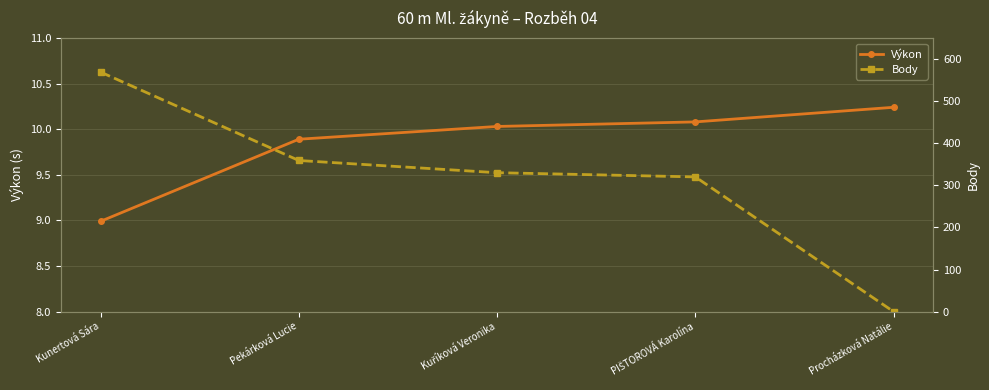

Which series has the largest range (max minus min)?

Body